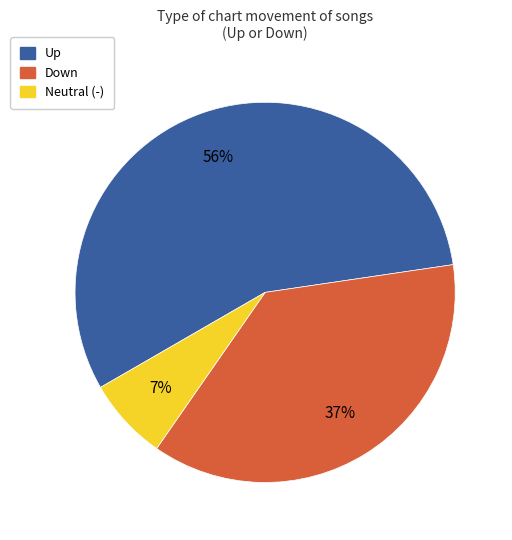

Is there any slice that represents more than half of the pie?

Yes